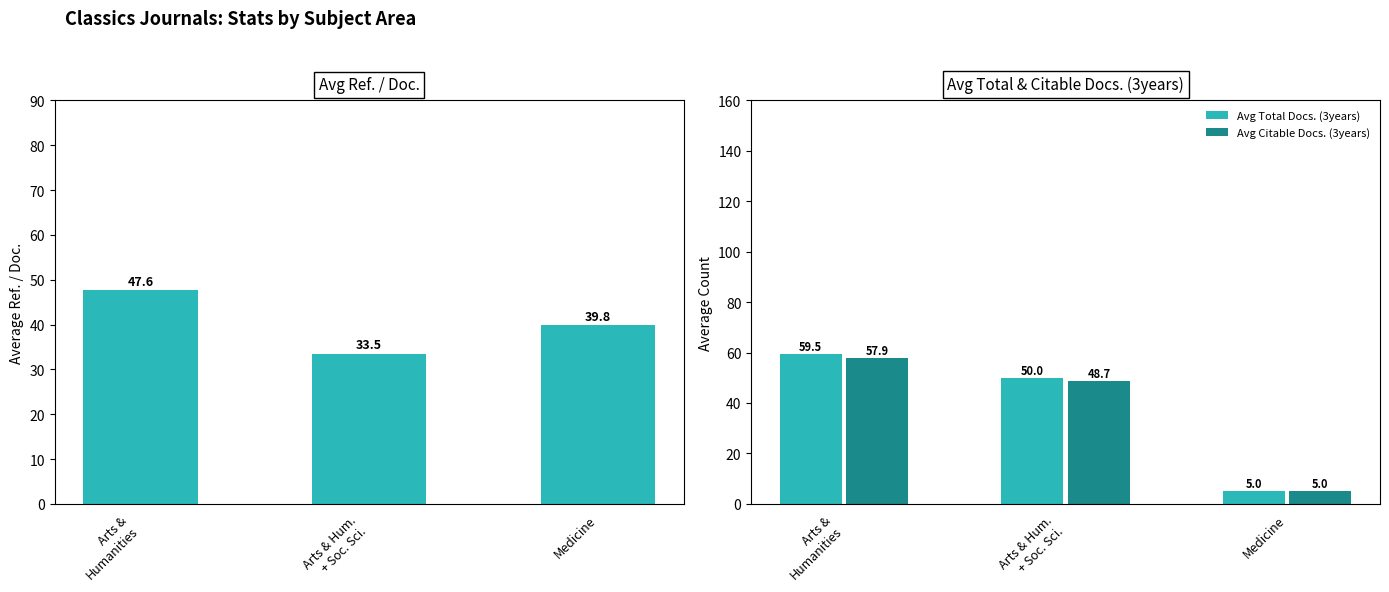

Which series changed the most between Arts &
Humanities and Arts & Hum.
+ Soc. Sci.?

Avg Ref. / Doc.